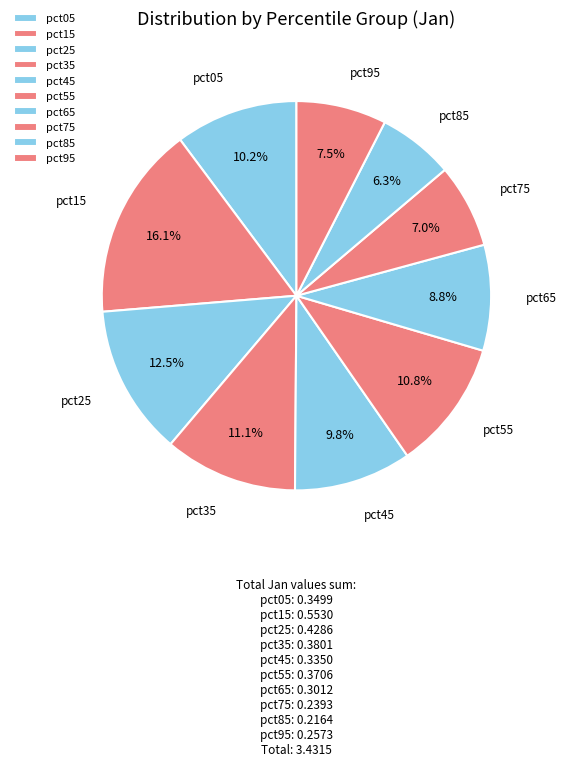

To the nearest percent, what is the average slice percentage?

10%